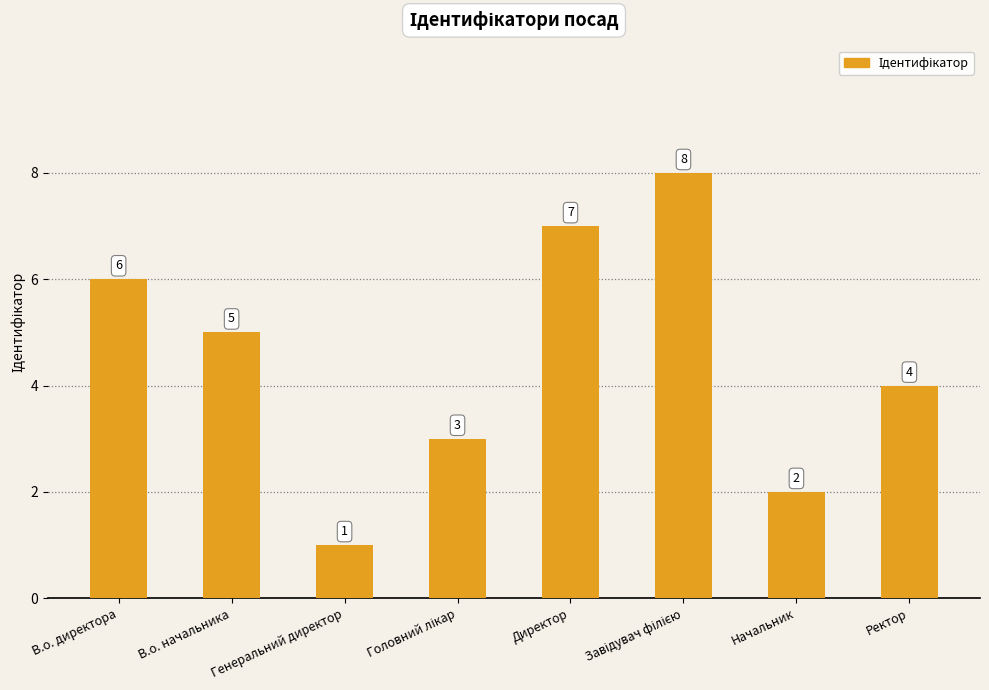

How many data points does each series have?

8